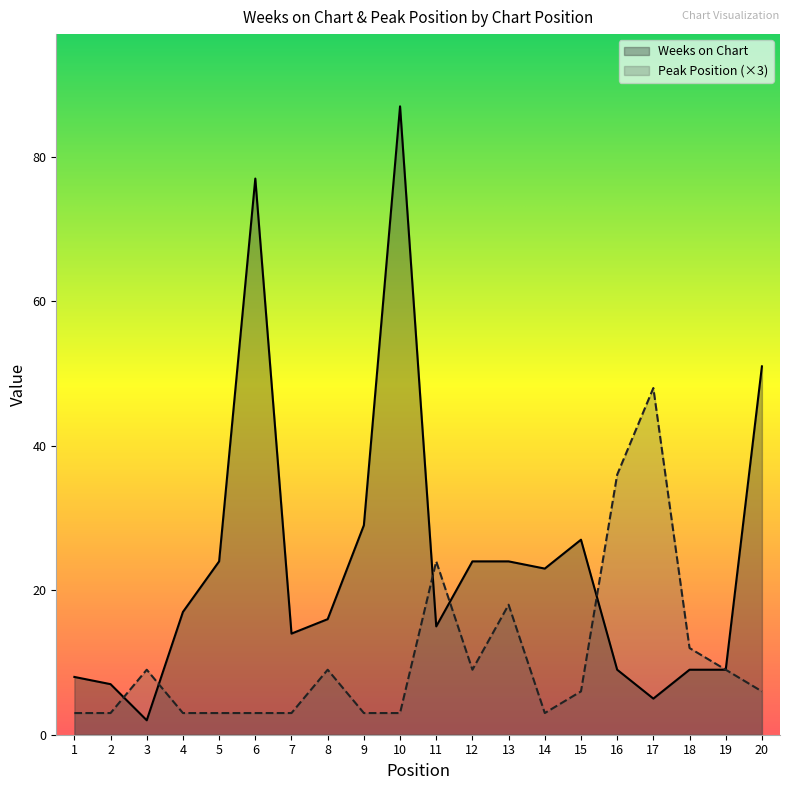

What is the minimum value for Weeks on Chart?

2